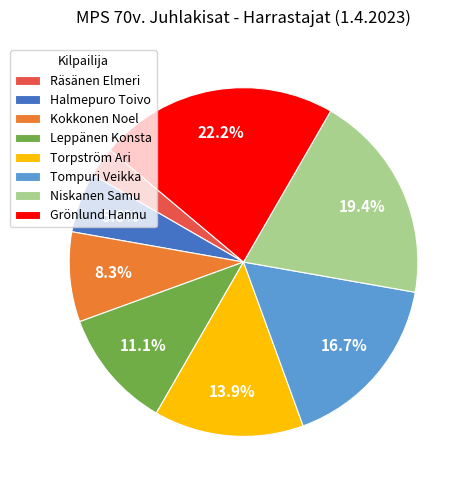

Does Grönlund Hannu represent more than half of the total?

No